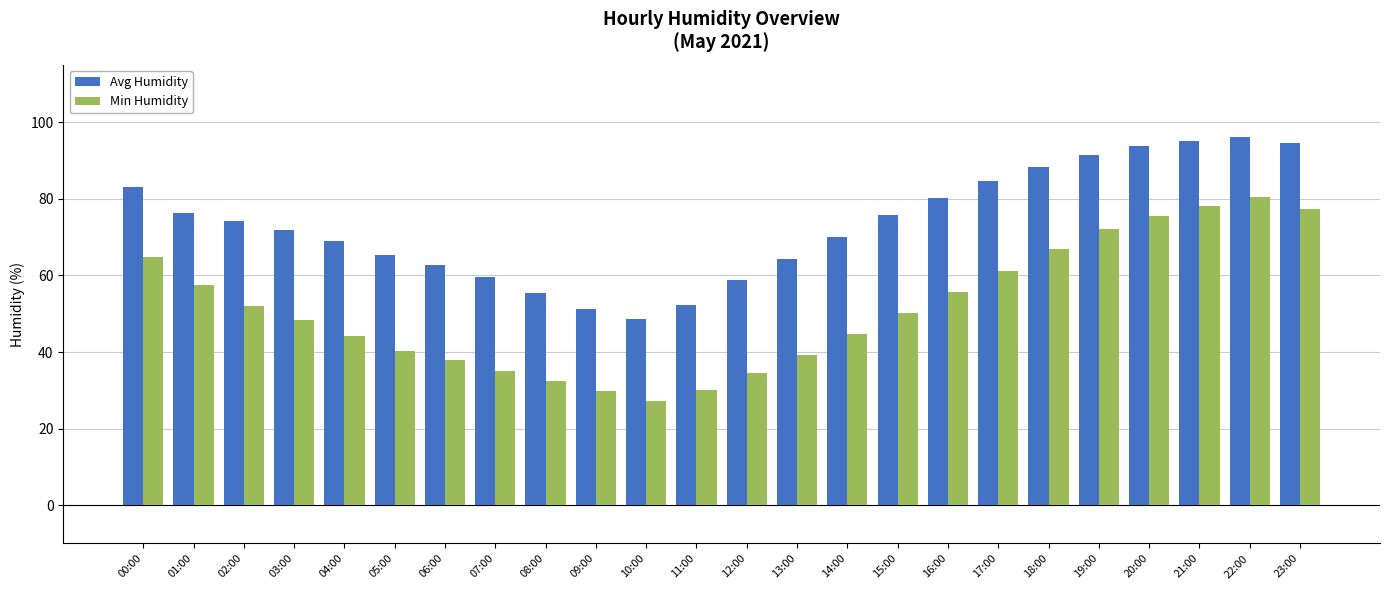

At which category is the sum across all series the highest?

22:00